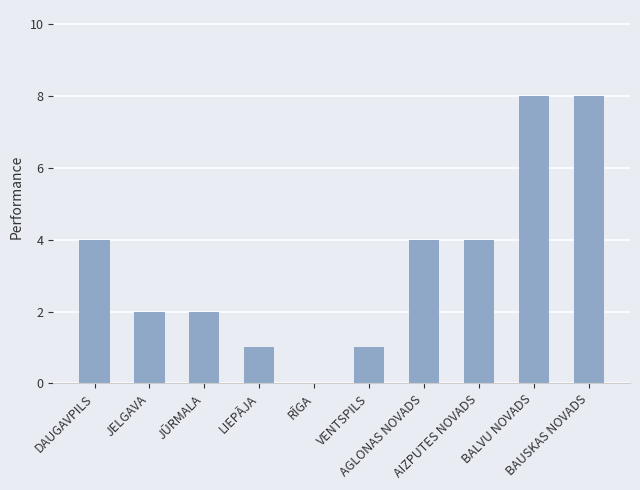

What is the difference between the values at LIEPĀJA and DAUGAVPILS?

3